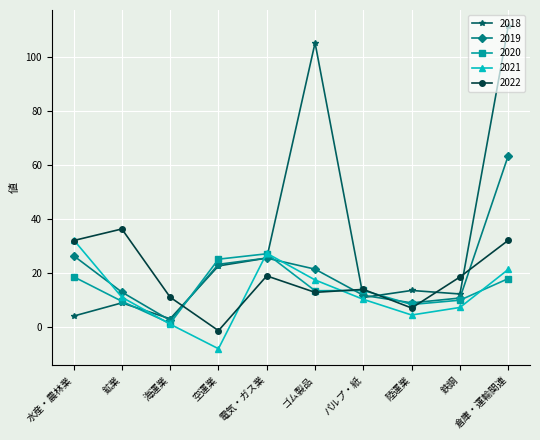

Which category has the highest value in the 2018 series?

倉庫・運輸関連